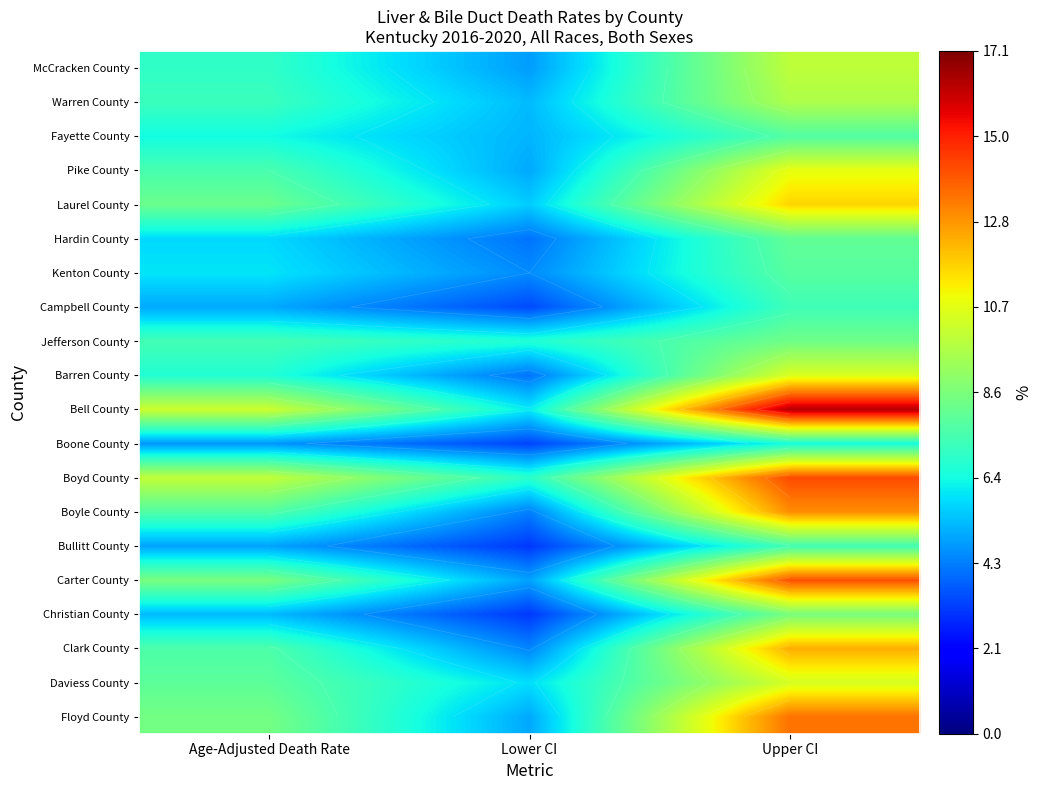

At which category is the sum across all series the highest?

Upper CI